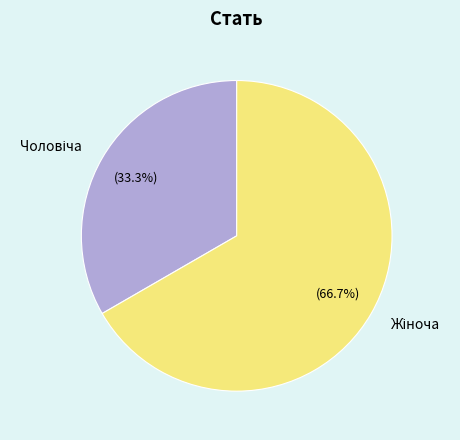

Does any single category account for the majority?

Yes